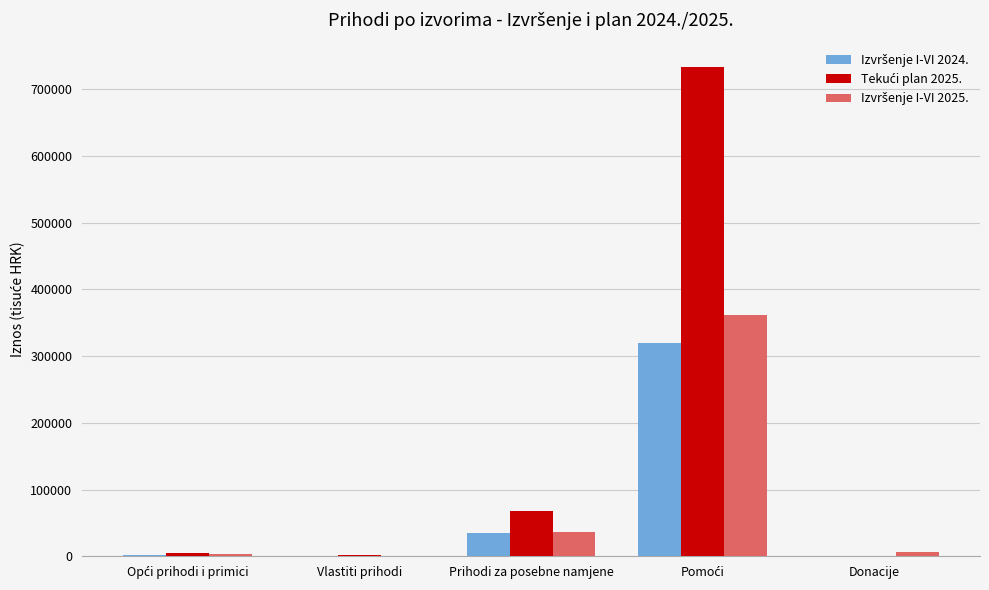

What is the greatest value displayed?

733200.0